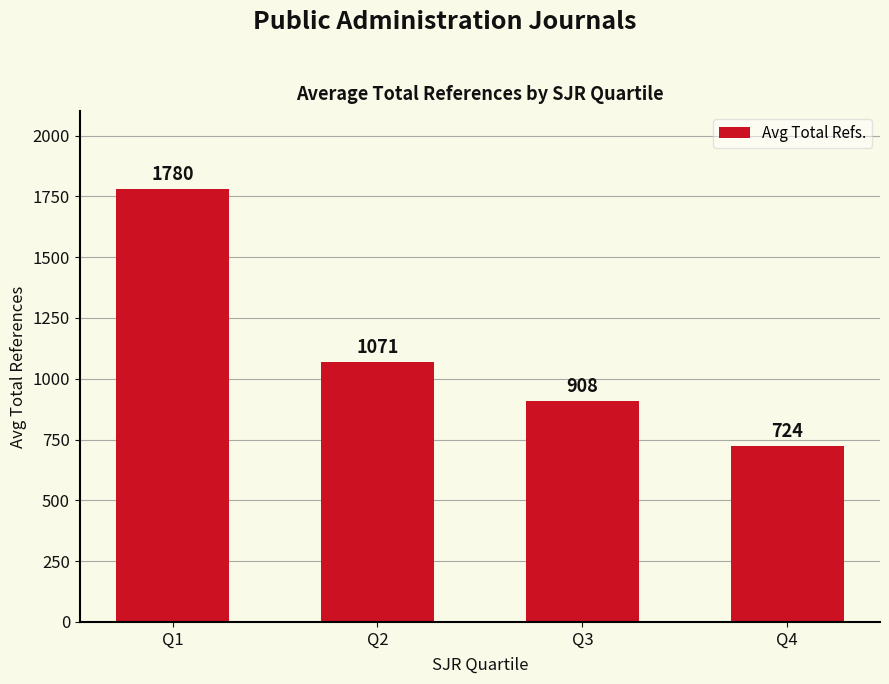

What is the sum of all values?

4482.5